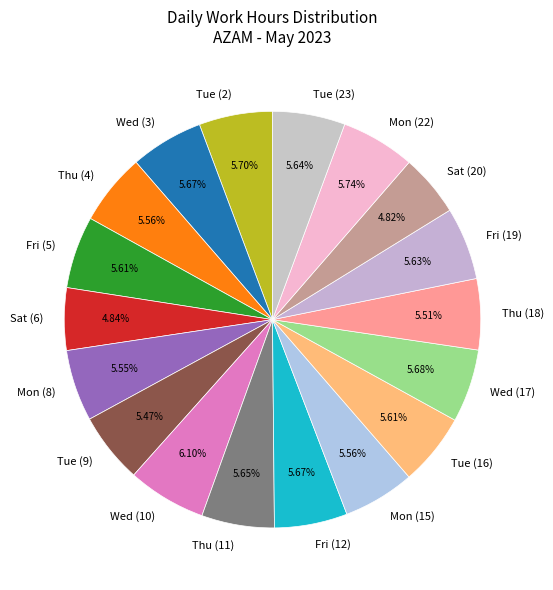

Approximately how many times larger is the value at Sat (6) compared to Fri (5)?

0.9